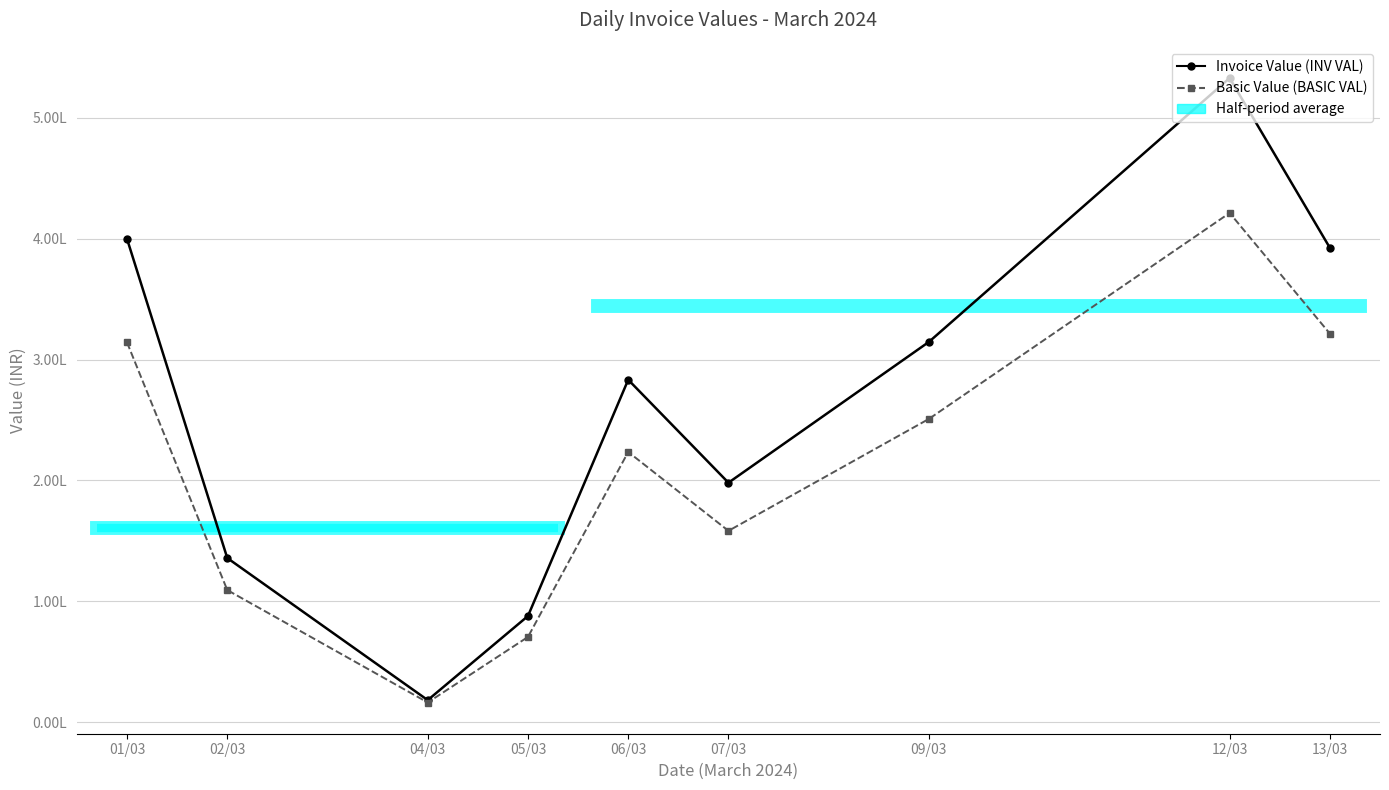

Where is Invoice Value (INV VAL) nearest to the value 275567?

06/03